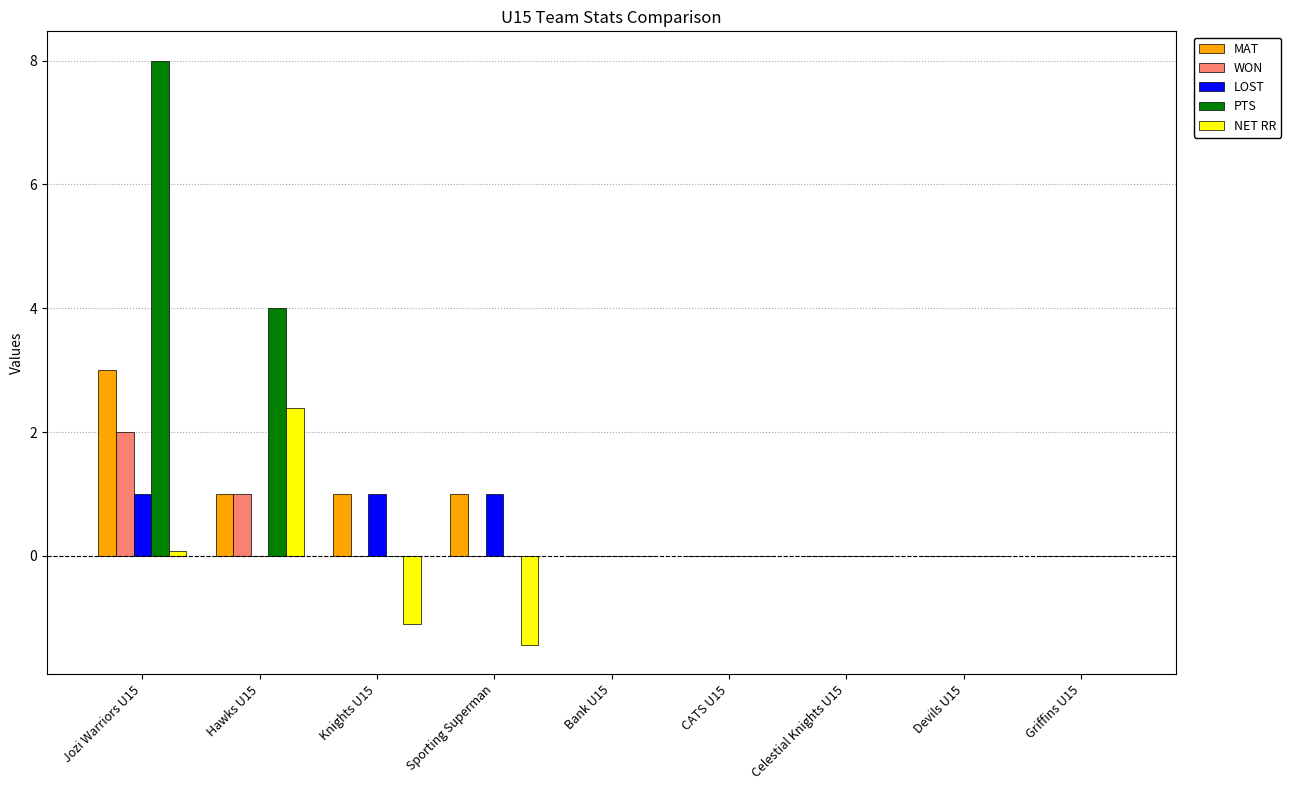

Which series has the largest total across all categories?

PTS